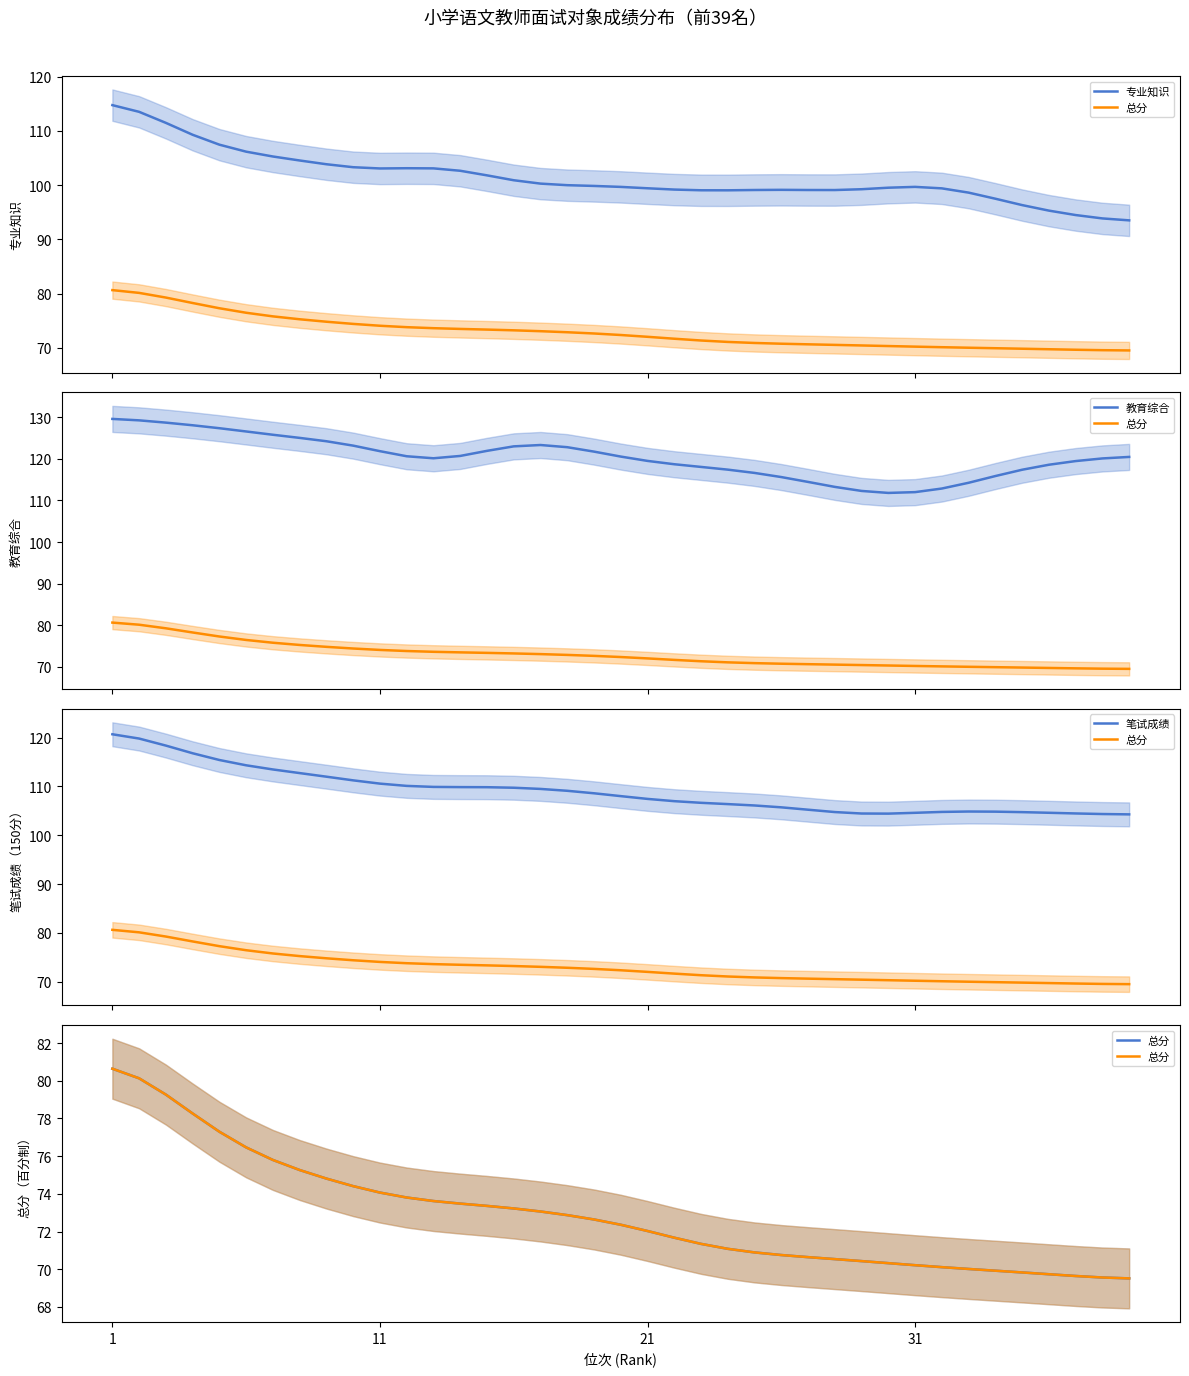

Where is 教育综合 nearest to the value 120?

37